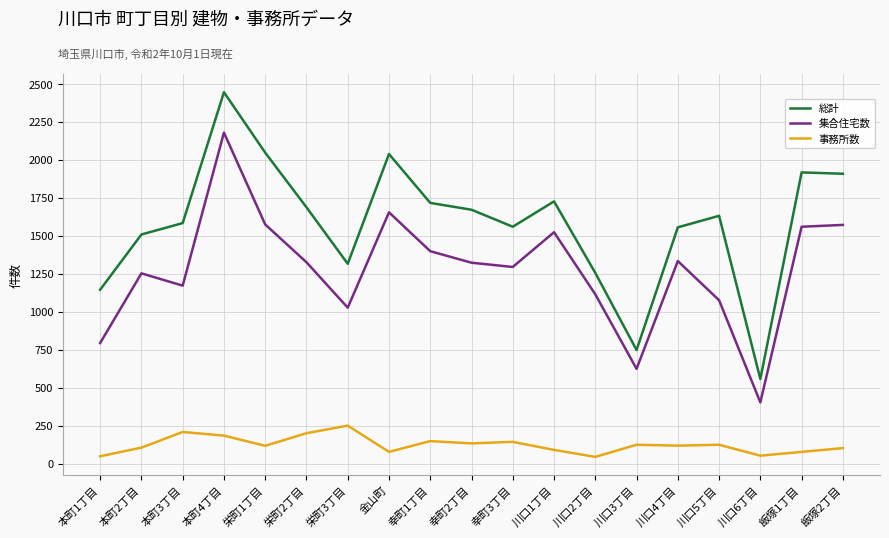

In 総計, how many points are lower than both neighbors (excluding endpoints)?

4